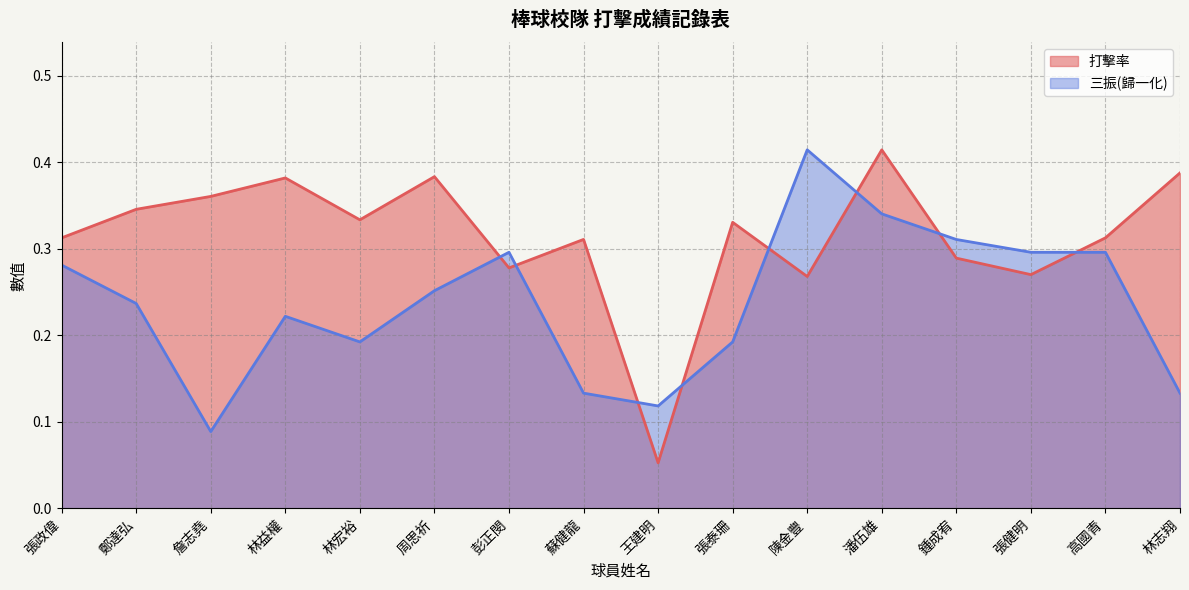

What is the difference between the highest and lowest values at 潘伍雄?

0.1